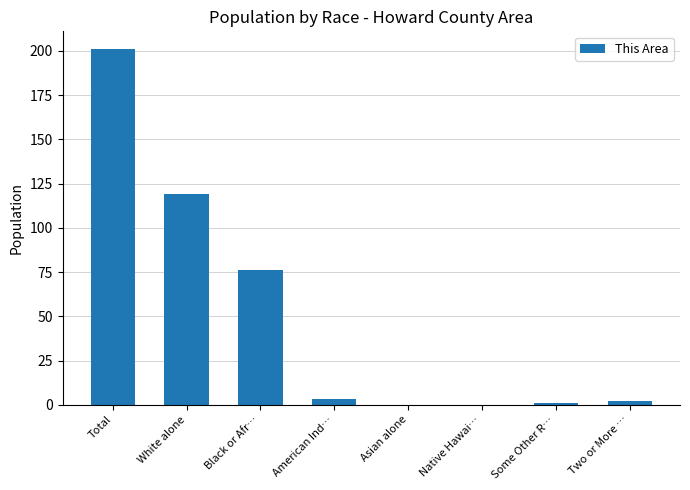

Is it true that the value at American Ind… is 3?

True